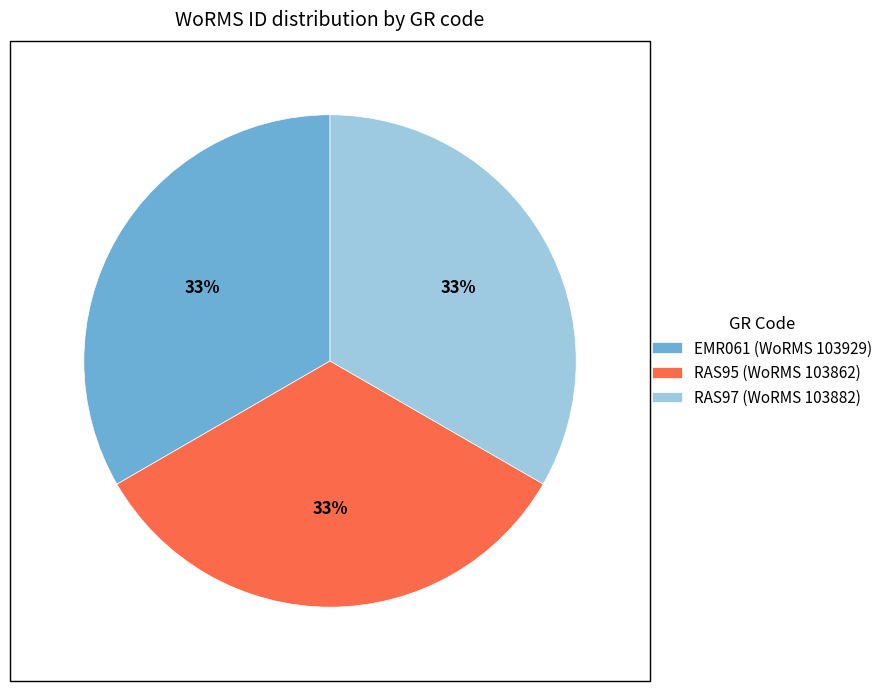

What is the ratio of the value at RAS97 (WoRMS 103882) to the value at EMR061 (WoRMS 103929)?

1.0